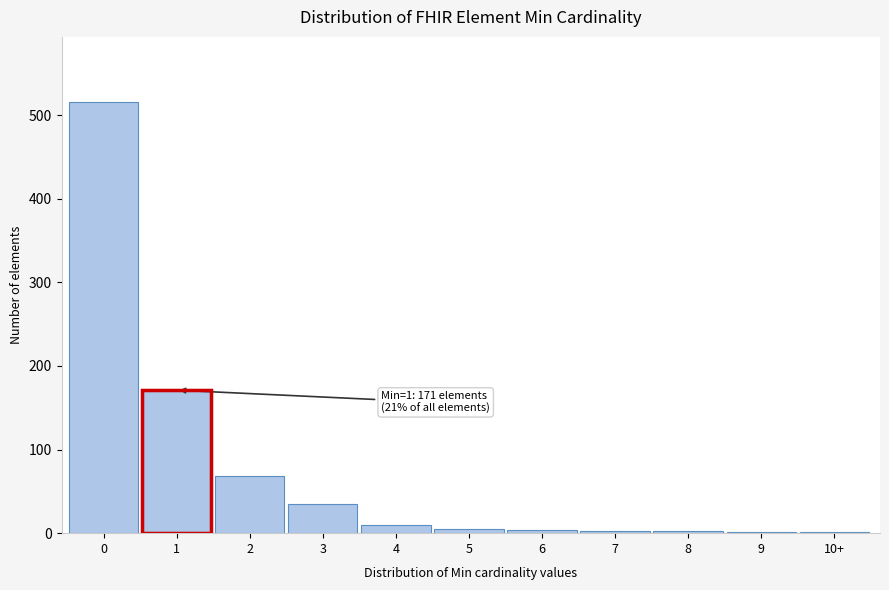

What is the maximum value shown in the chart?

516